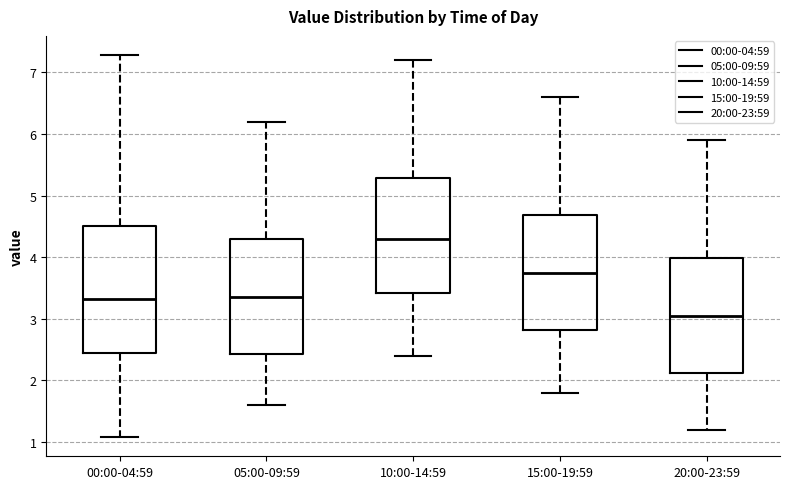

Where does the median line of the box for 05:00-09:59 sit on the y-axis? The values are not printed on the chart, so give them approximately, as read against the axis.

3.4